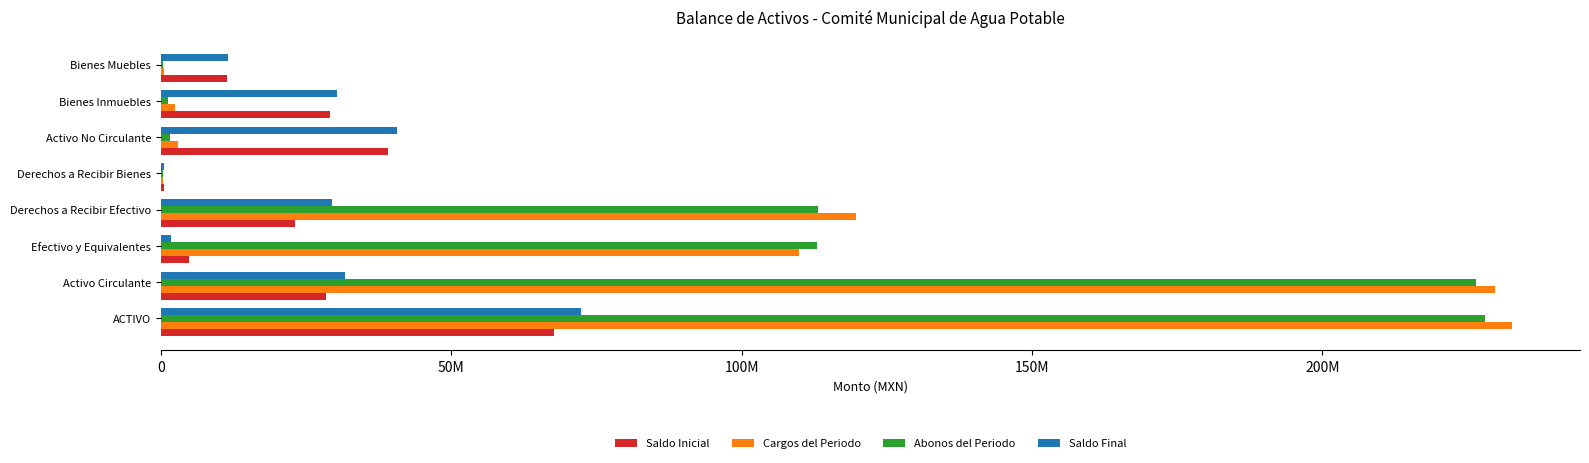

Where is Abonos del Periodo nearest to the value 114179627?

Derechos a Recibir Efectivo